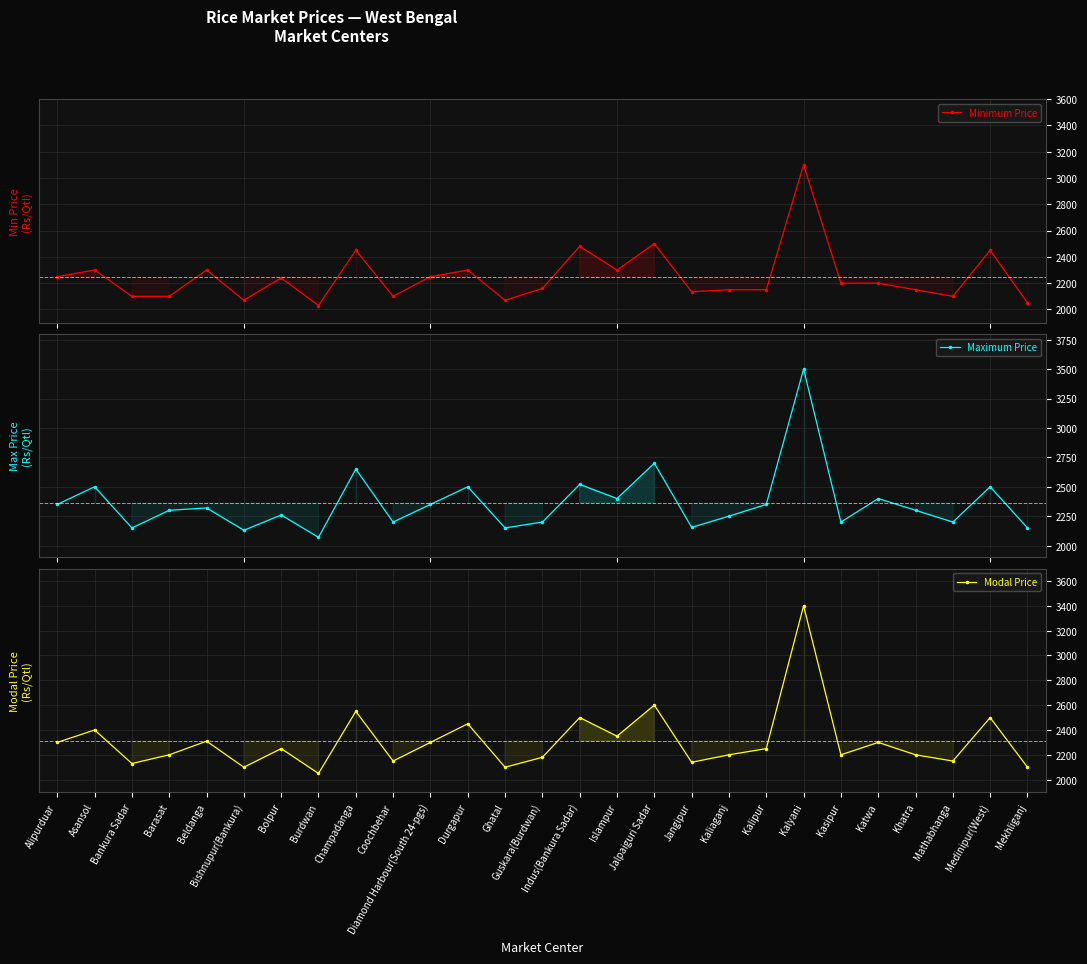

True or false: Modal Price and Maximum Price intersect in this chart.

False